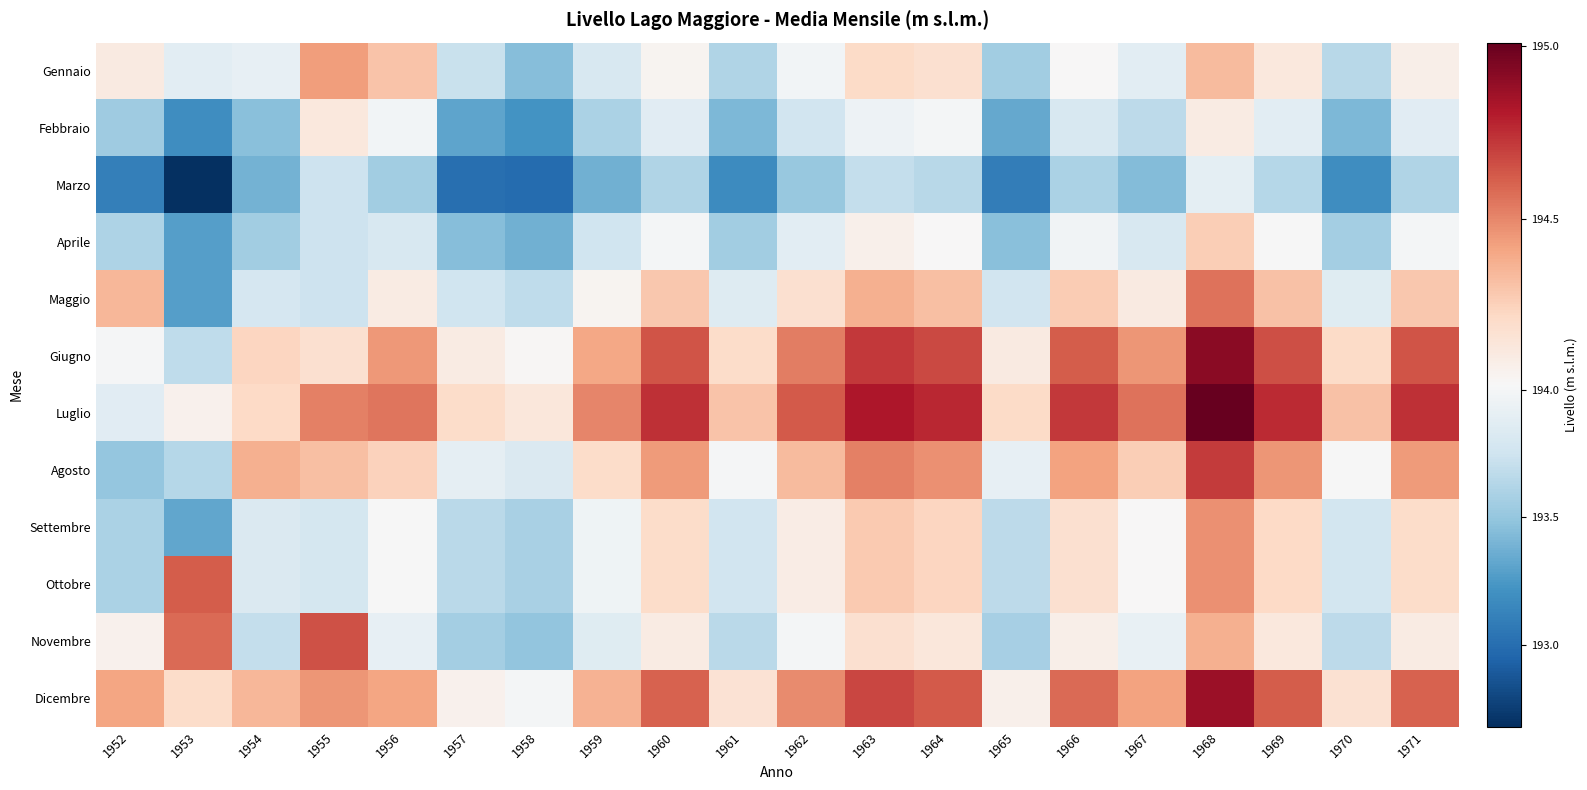

At which category is the sum across all series the highest?

1968